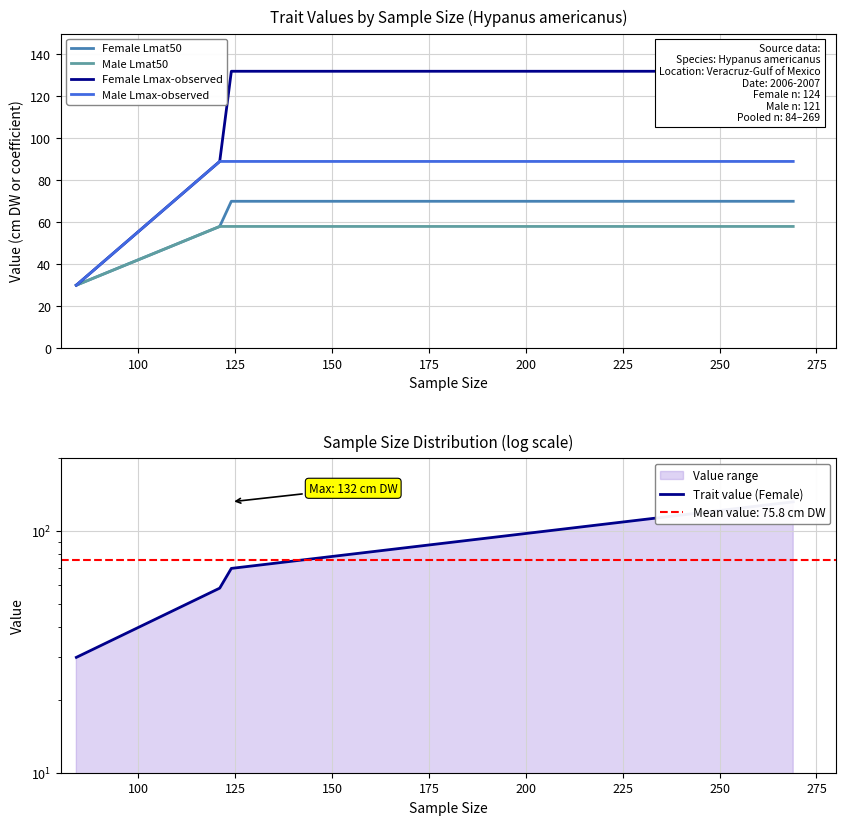

What is the minimum value for Male Lmat50?

30